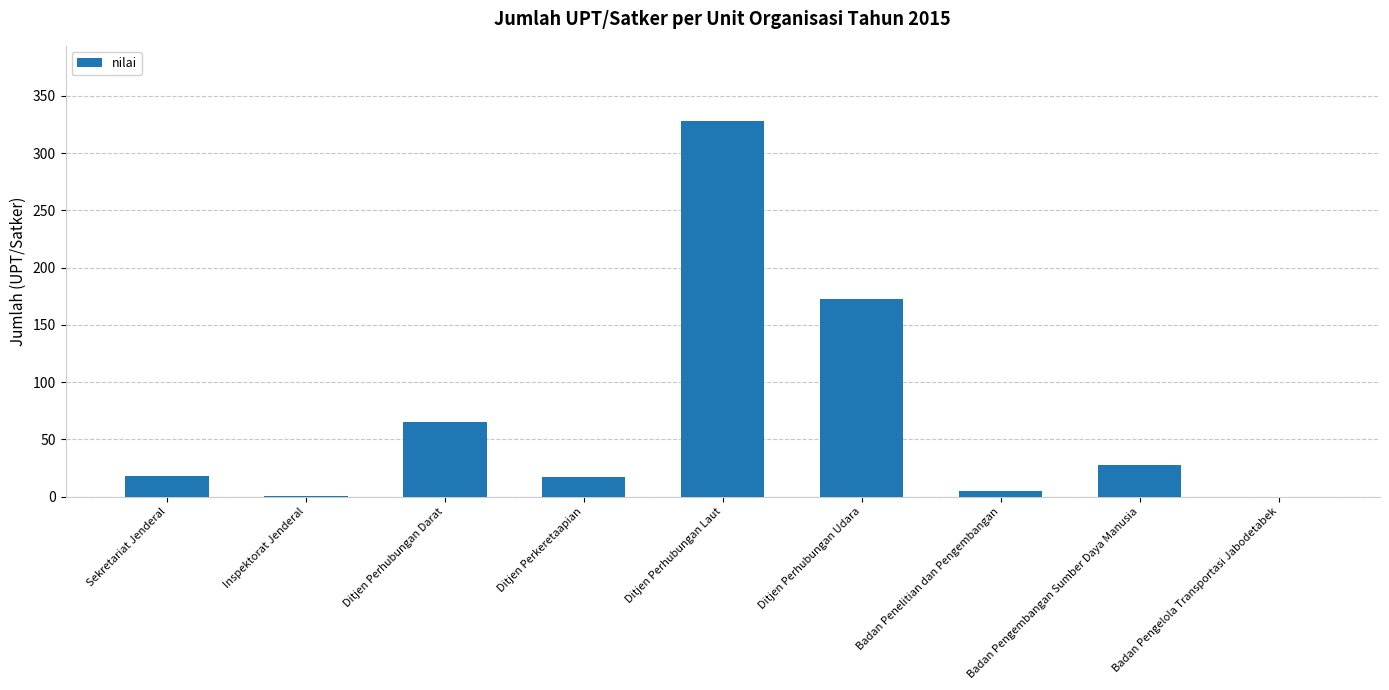

What is the maximum value shown in the chart?

328